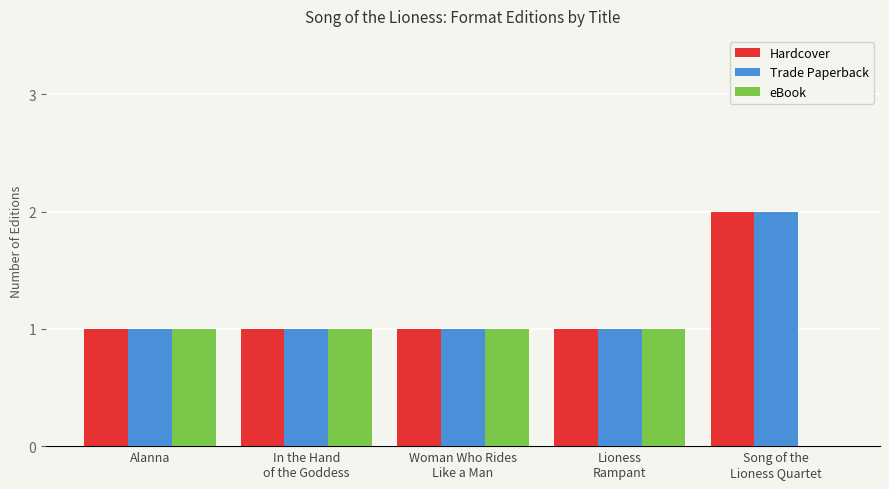

Read the eBook value at Lioness
Rampant.

1